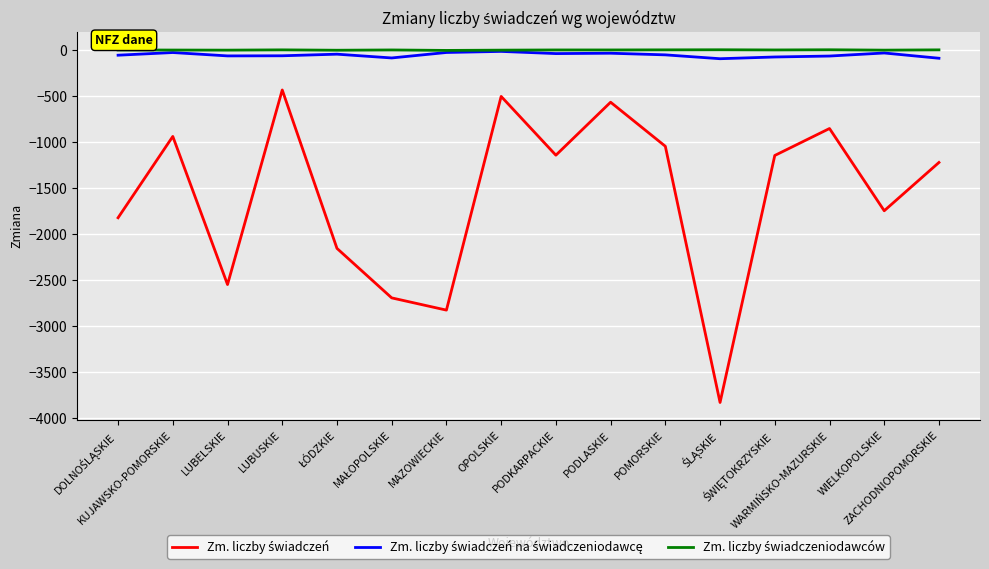

What is the smallest value displayed?

-3832.0